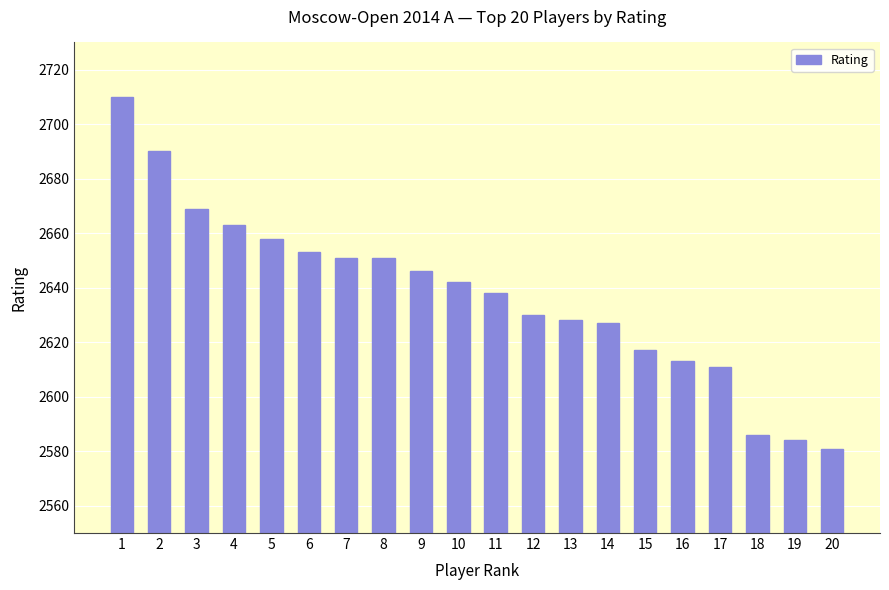

What is the maximum value shown in the chart?

2710